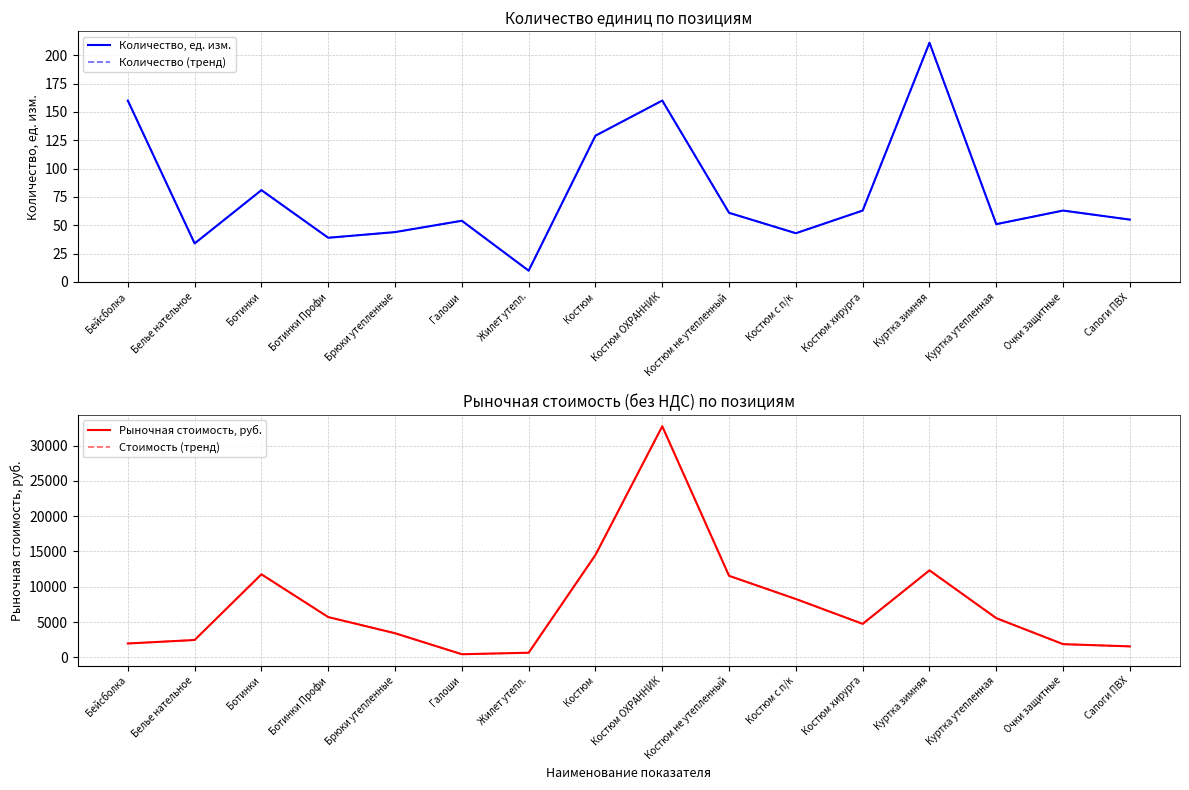

How many interior local peaks does the Рыночная стоимость, руб. series have?

3